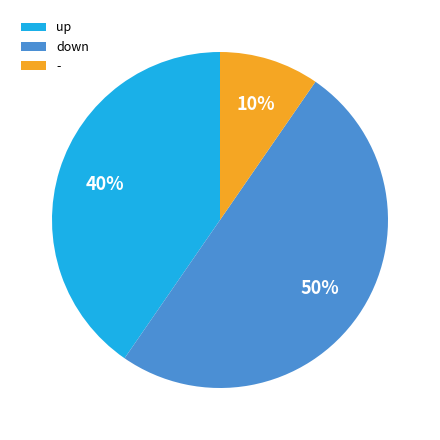

To the nearest percent, what is the difference between the down and up slice percentages?

10%